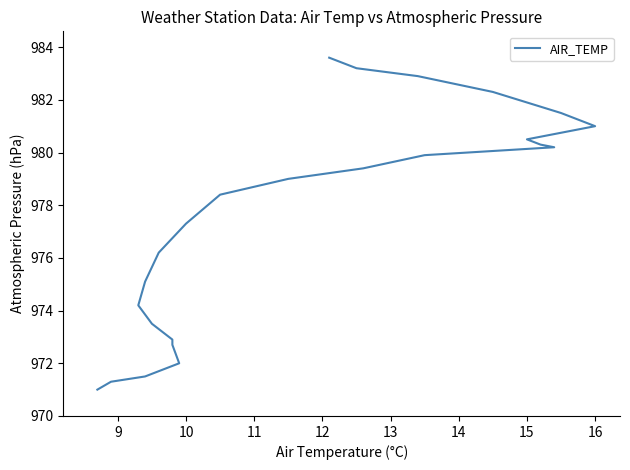

True or false: the data shows 514.0 at 15.

False